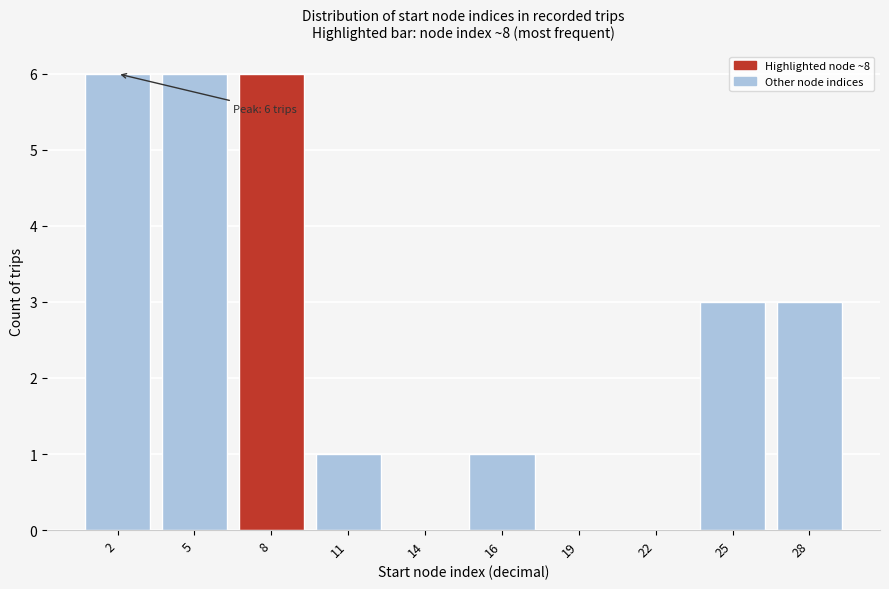

Reading right to left, list all the values displayed in this chart.

28=3	25=3	22=0	19=0	16=1	14=0	11=1	8=6	5=6	2=6